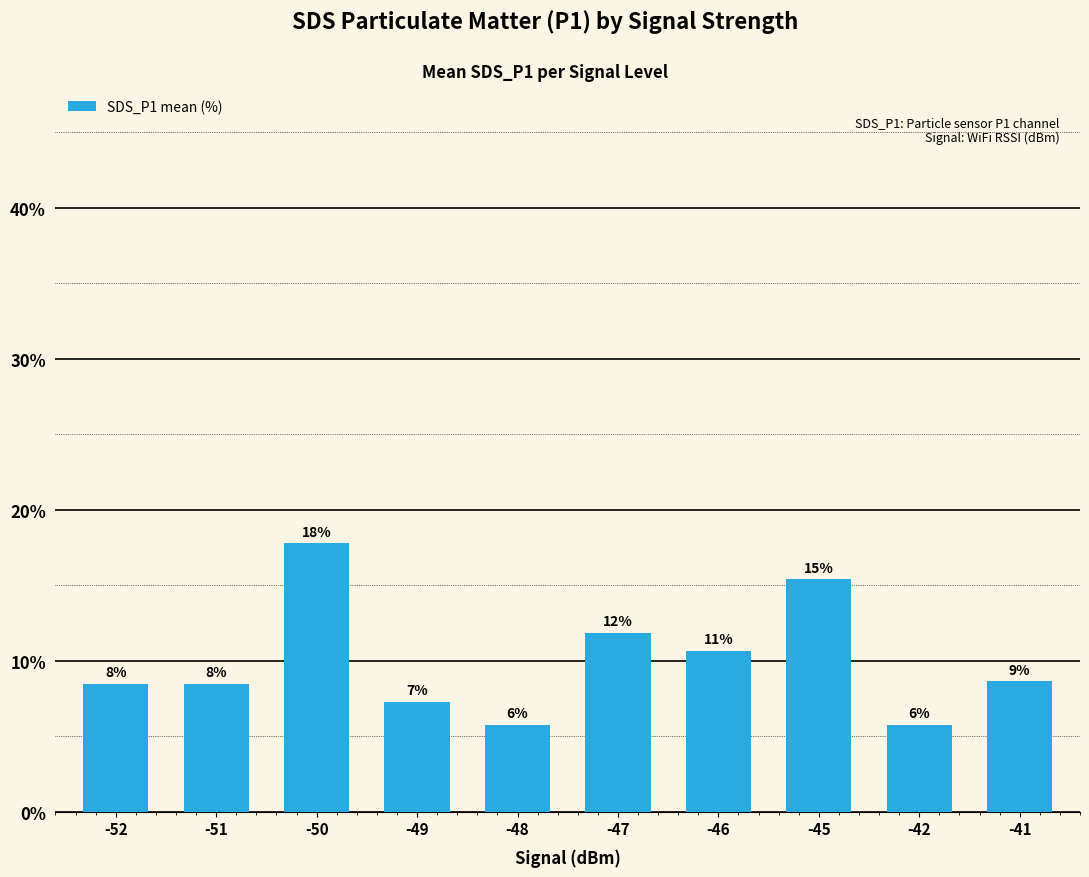

What is the sum of the values at -51 and -45?

23.9